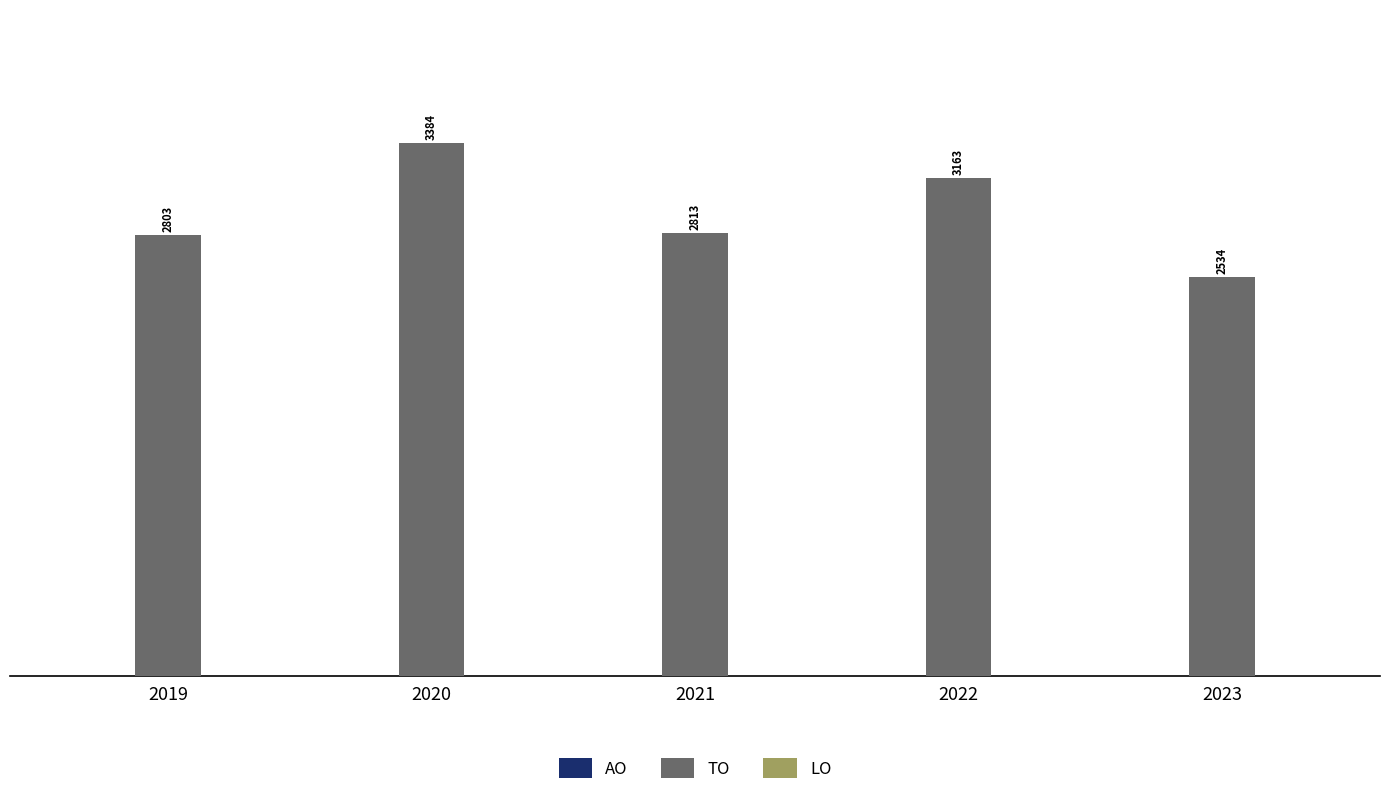

Rank the categories by value from highest to lowest.

2020, 2022, 2021, 2019, 2023